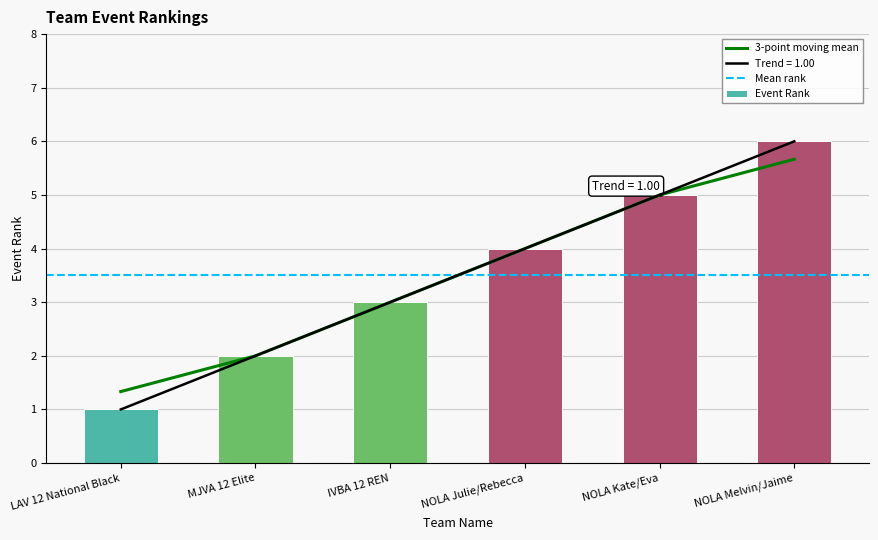

True or false: the data shows 0.4 at LAV 12 National Black.

False